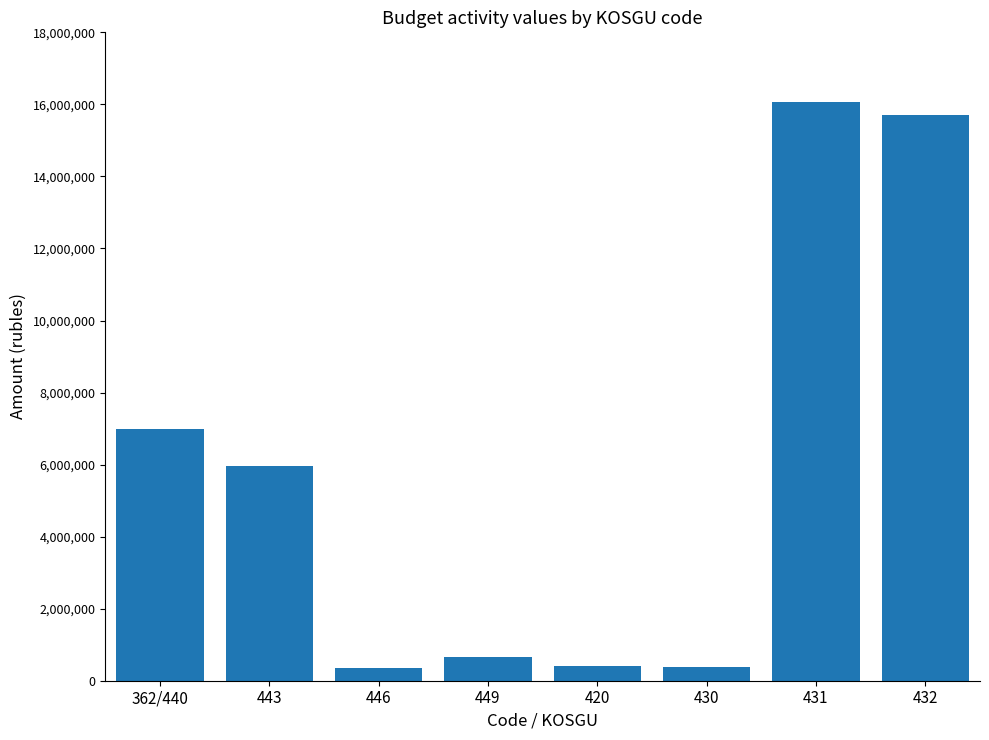

The value at 449 is 664856.0. True or false?

True